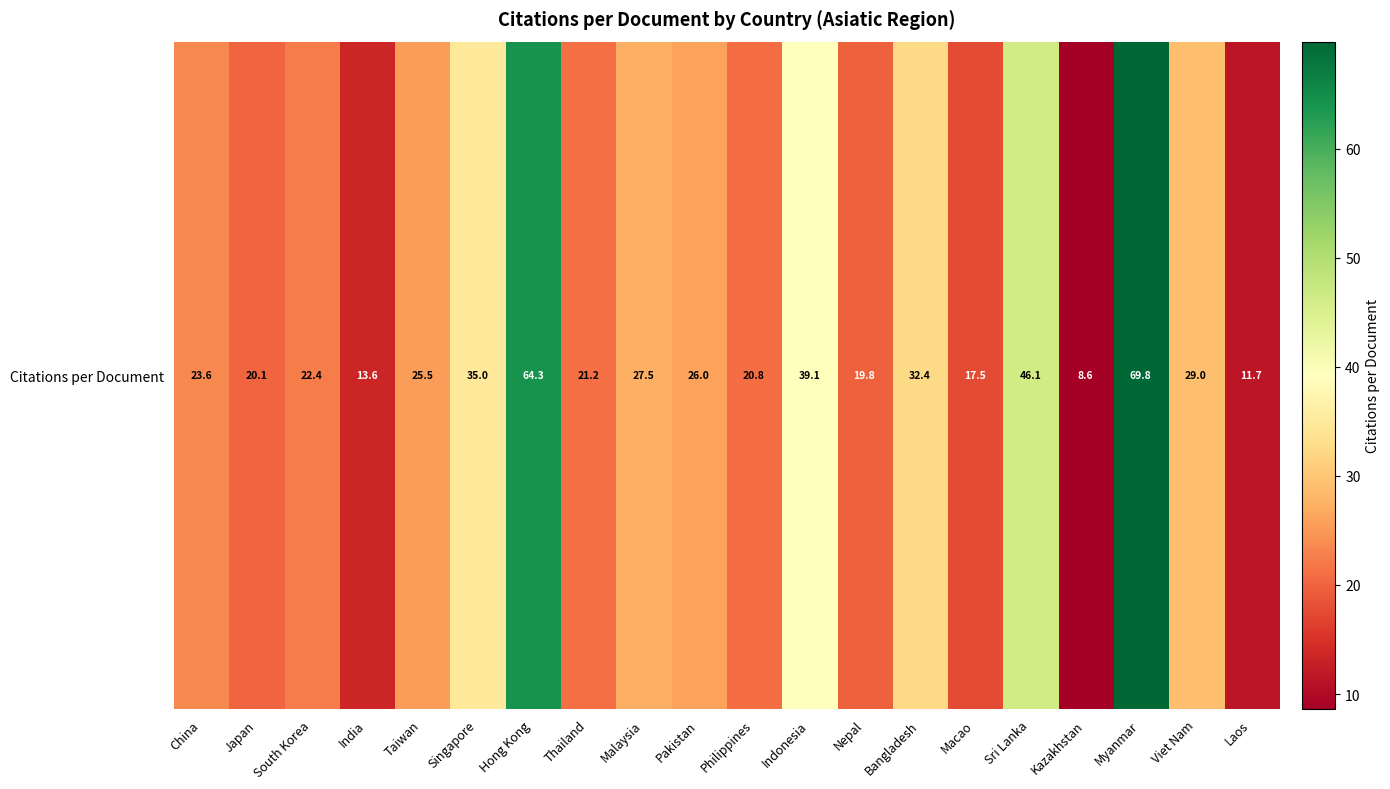

What is the difference between the second highest and second lowest values?

52.6